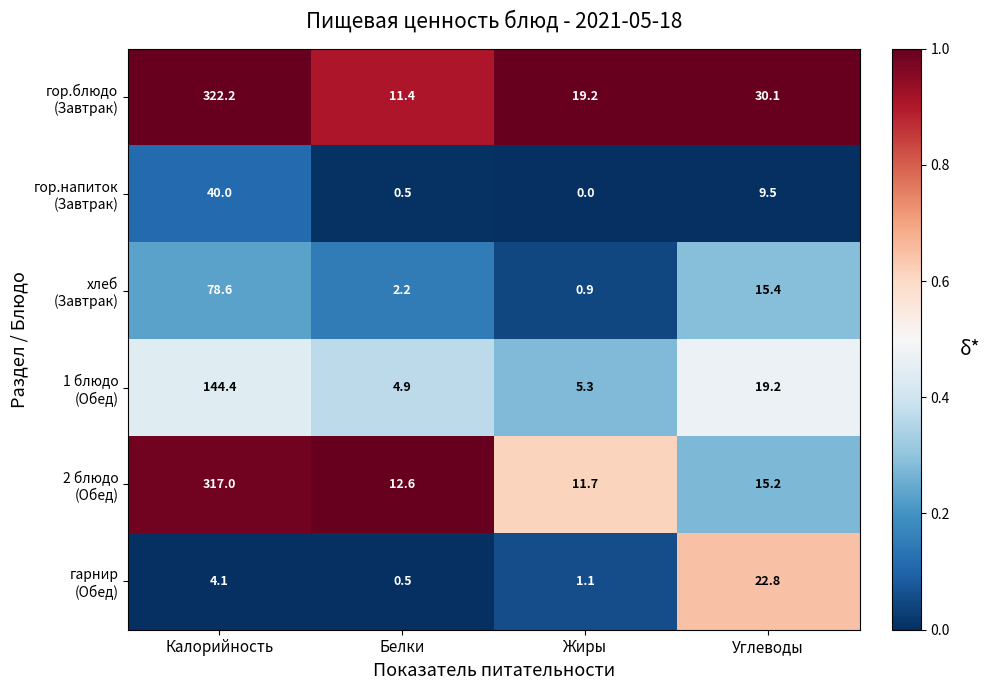

At which category does the chart reach its peak across all series?

Калорийность